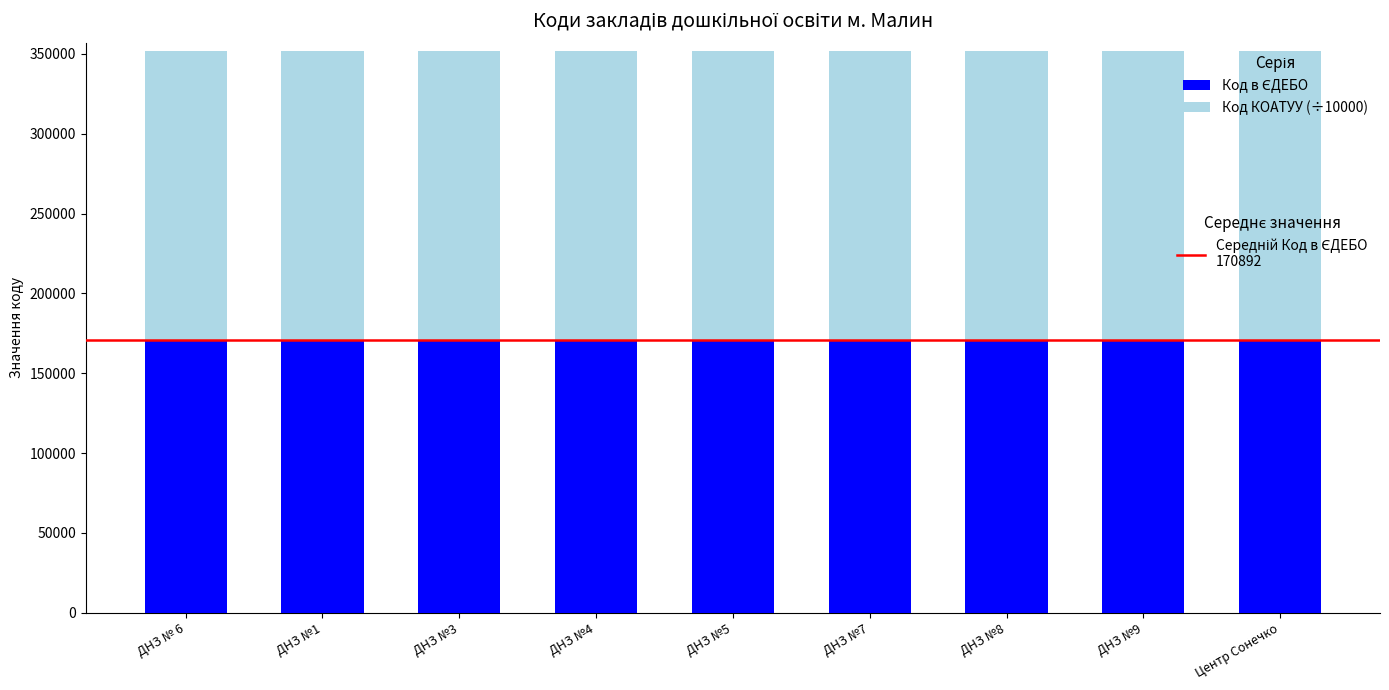

What is the total value across all series at ДНЗ №4?

351981